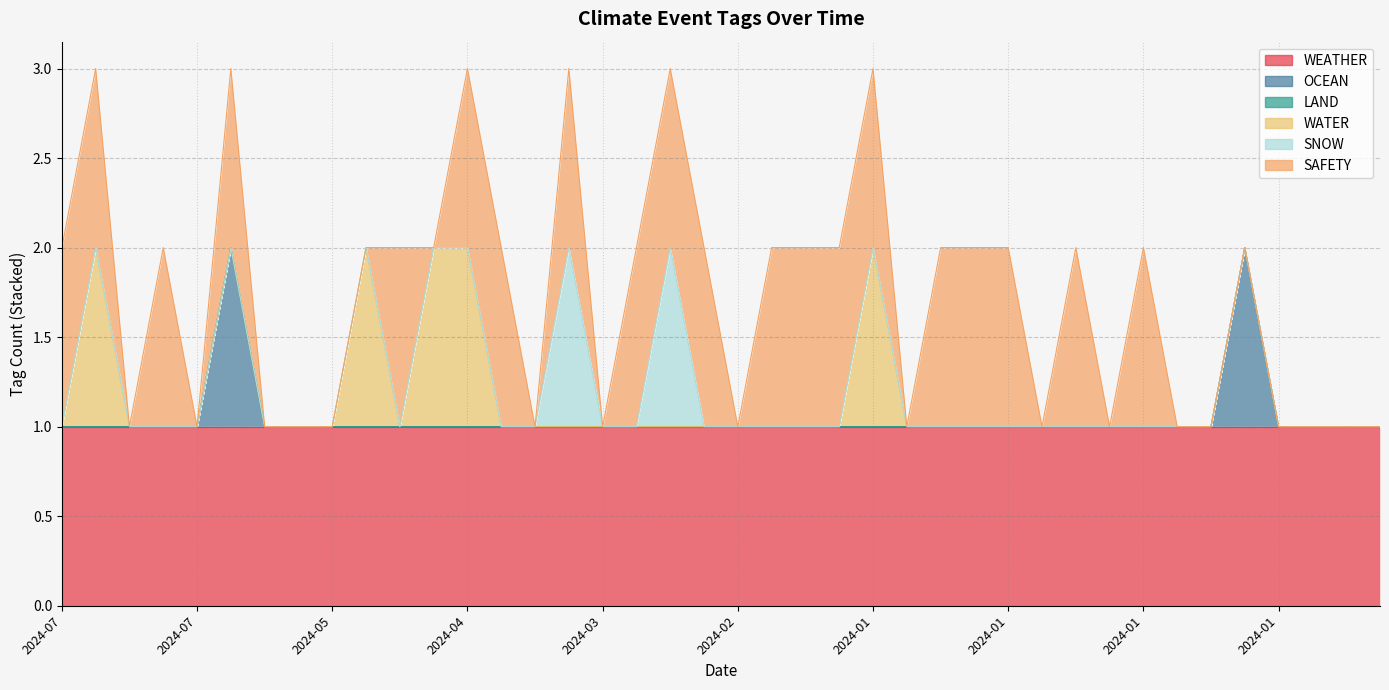

At how many categories does at least one series exceed 0?

40